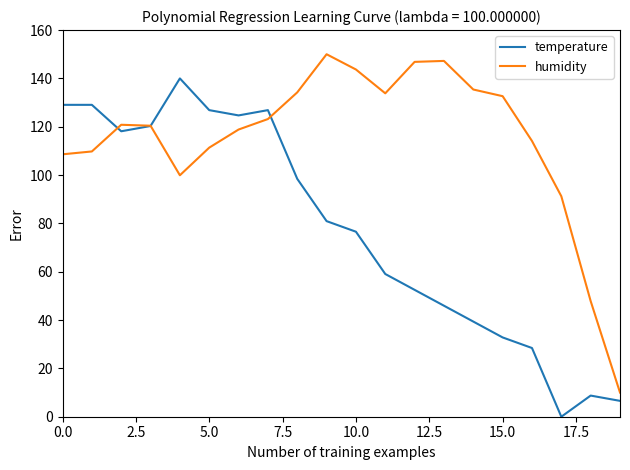

How many intersections are there between temperature and humidity?

3